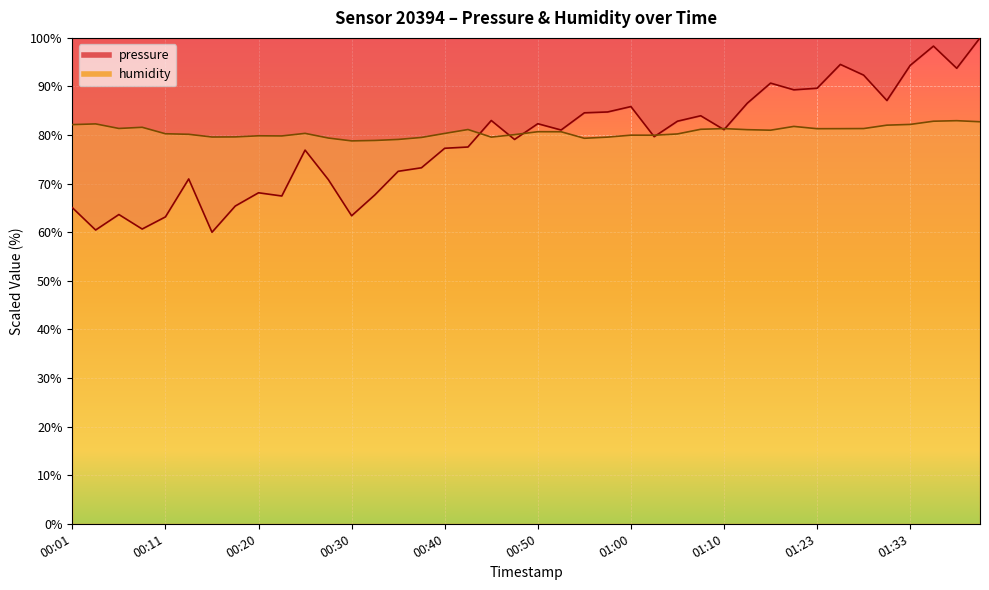

Reading left to right, list all the values displayed in this chart.

pressure: 65.1	60.5	63.6	60.7	63.2	71.0	60.0	65.4	68.1	67.5	76.9	70.8	63.4	67.7	72.5	73.3	77.3	77.5	83.0	79.1	82.3	81.0	84.6	84.8	85.9	79.7	82.9	84.0	81.1	86.6	90.7	89.3	89.6	94.5	92.3	87.1	94.3	98.3	93.7	100.0
humidity: 82.2	82.3	81.4	81.6	80.3	80.2	79.6	79.6	79.8	79.8	80.3	79.4	78.8	78.9	79.1	79.5	80.3	81.1	79.6	80.1	80.7	80.7	79.3	79.6	80.0	80.0	80.2	81.2	81.3	81.1	81.0	81.8	81.3	81.3	81.3	82.0	82.2	82.8	83.0	82.7